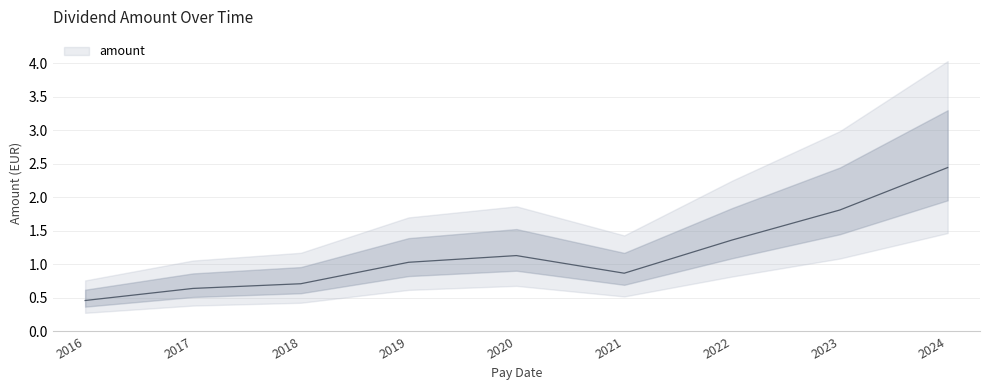

What position from the right is 2022-05-06?

3